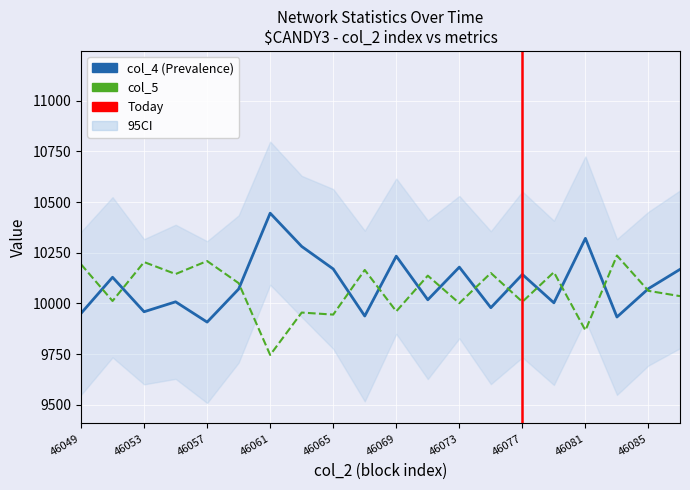

Where do col_5 and col_4 first cross each other?

46049 and 46051